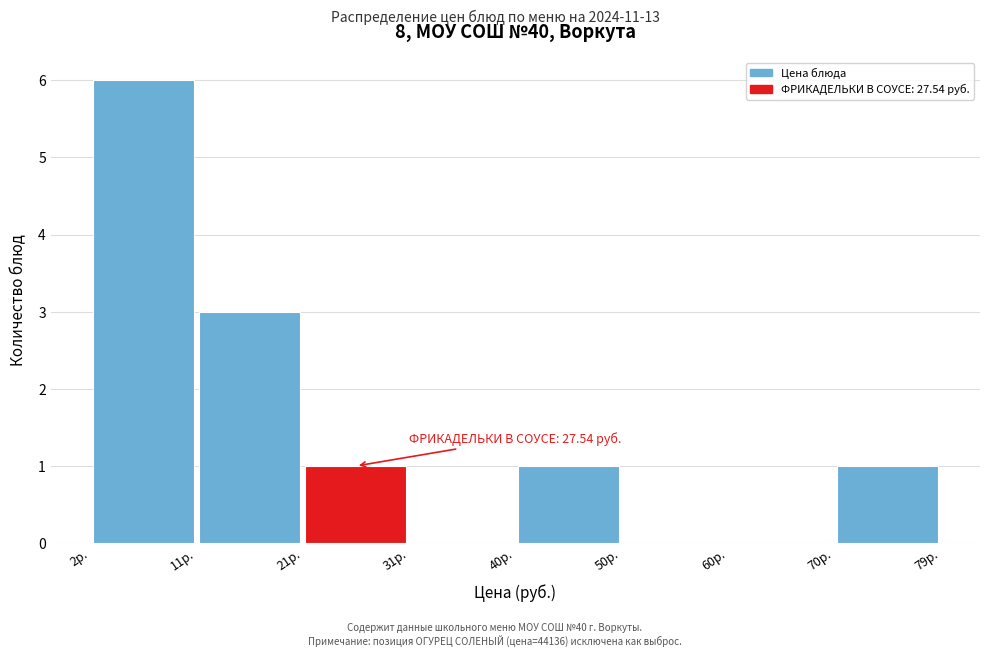

Which range on the x-axis has the tallest bar?

2 to 11